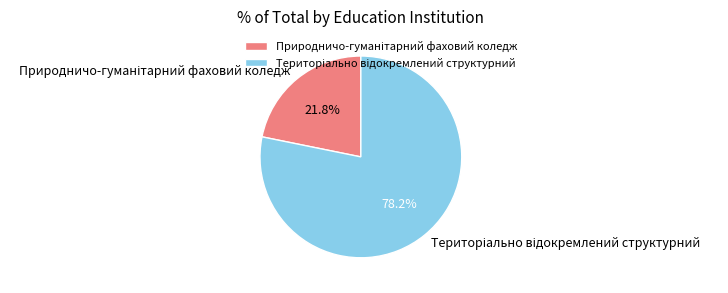

Is there a majority slice in this chart?

Yes